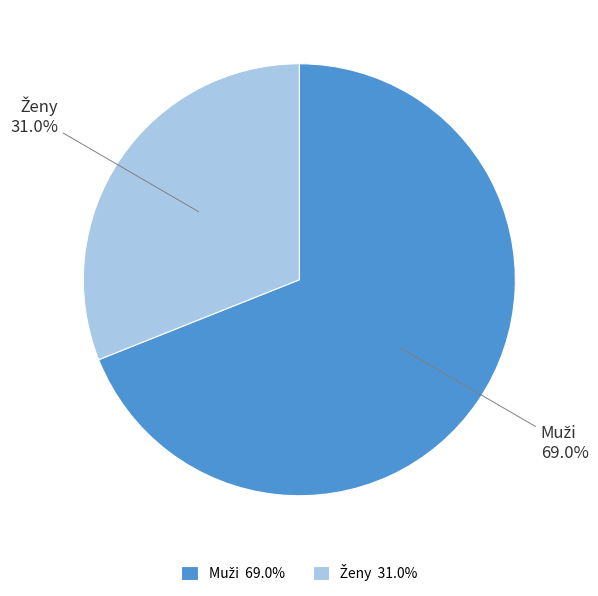

Is there a majority slice in this chart?

Yes